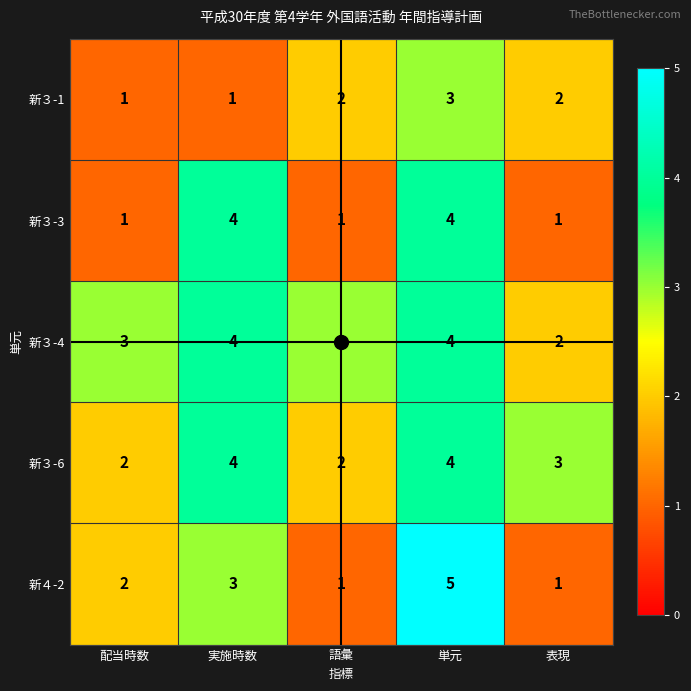

Is it true that 新３-3 equals 1 at 配当時数?

True